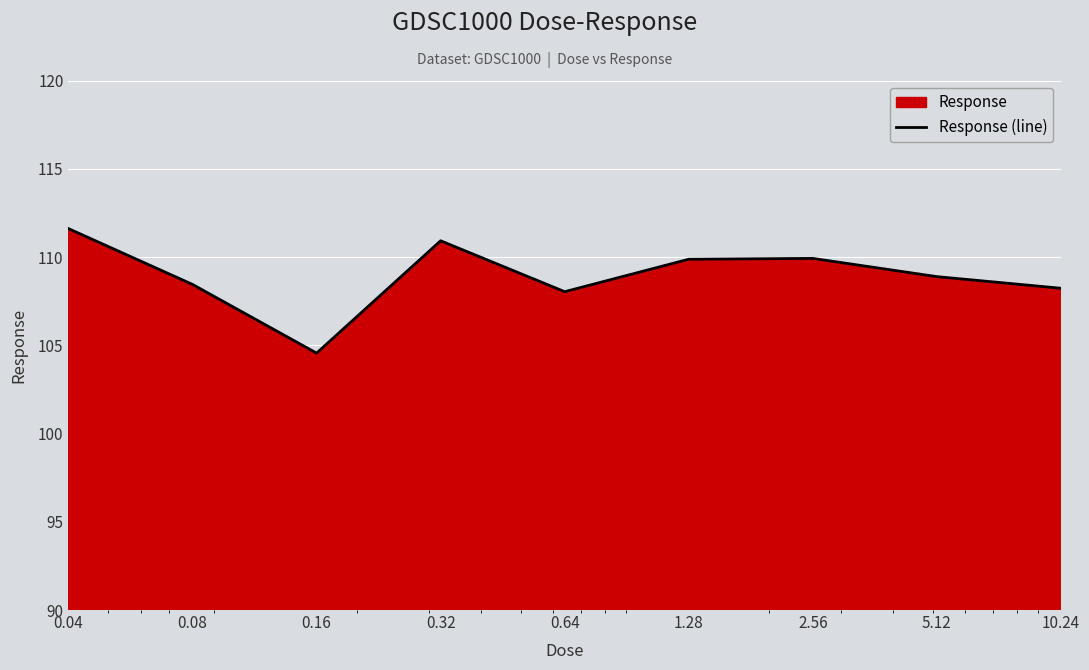

How many lines are shown in the chart?

1